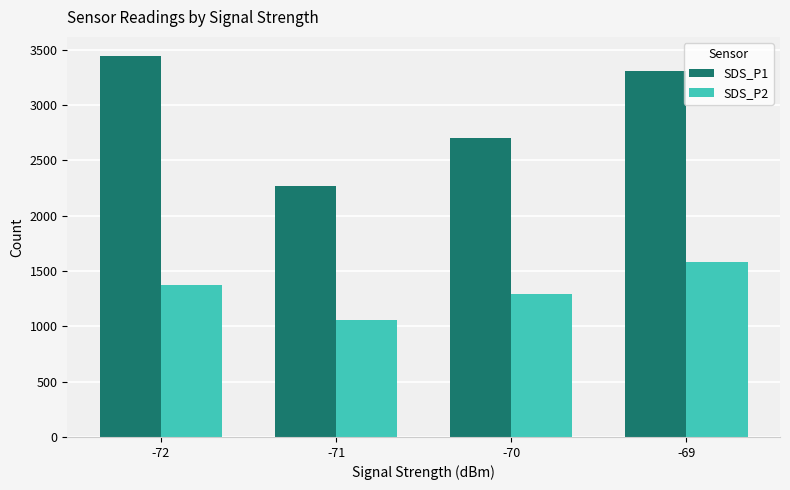

What is the maximum value for SDS_P1?

3443